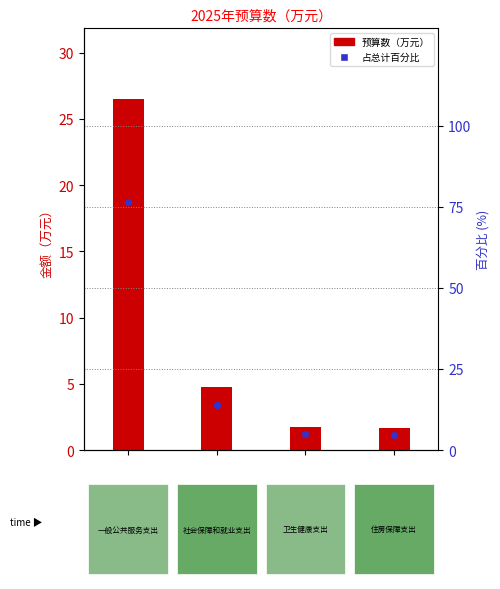

At how many categories does at least one series exceed 11?

2